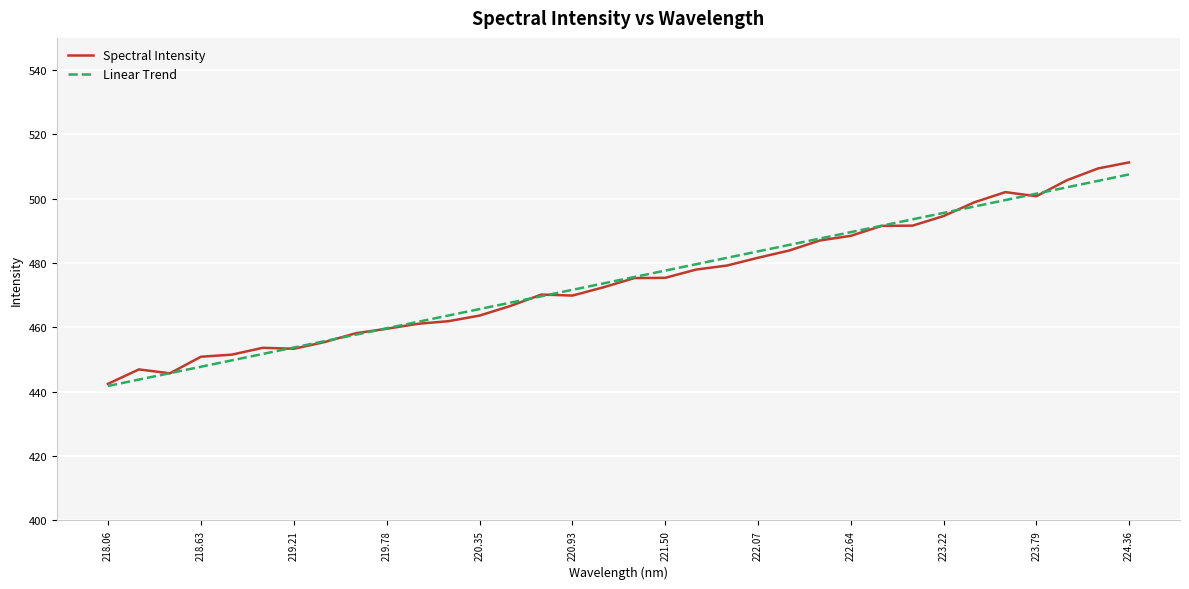

What is the greatest value displayed?

511.3